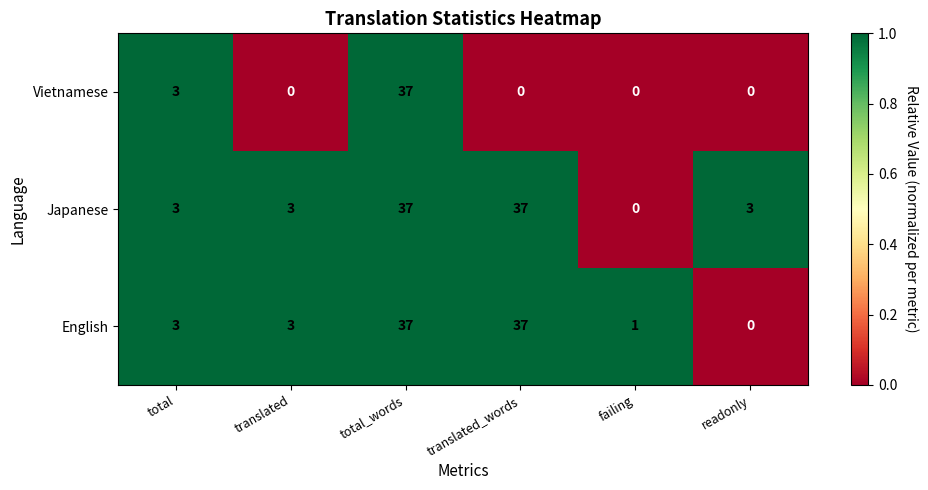

What is the total value across all series at total_words?

111